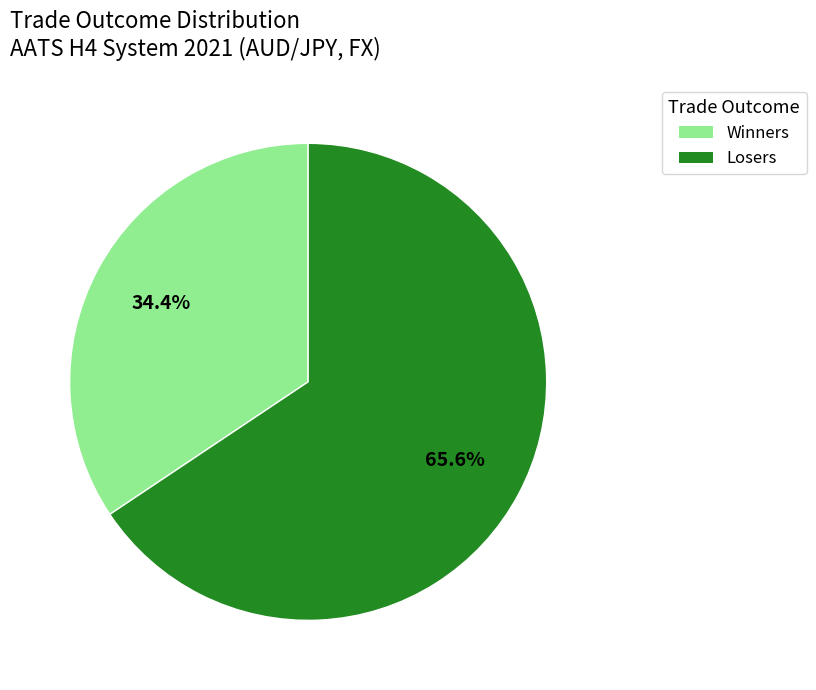

Is there any slice that represents more than half of the pie?

Yes